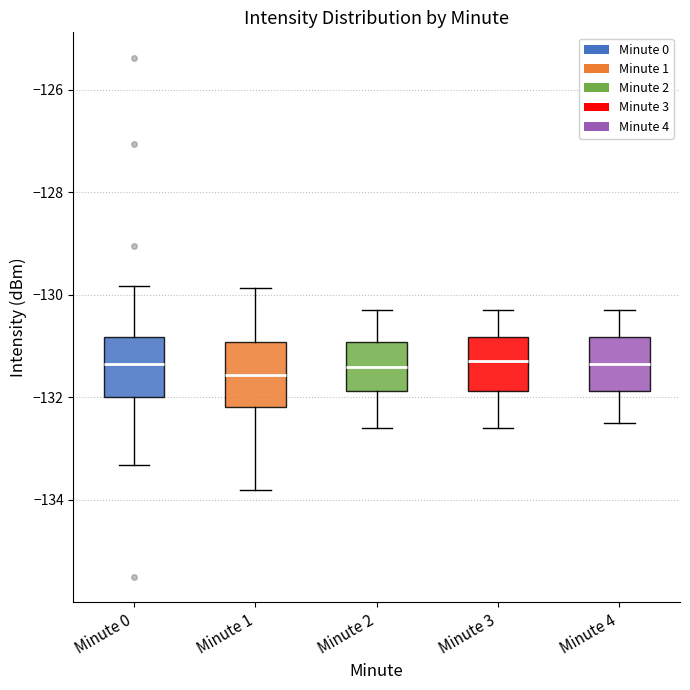

Where does the lower whisker of the box for Minute 2 end on the y-axis? The values are not printed on the chart, so give them approximately, as read against the axis.

-132.6